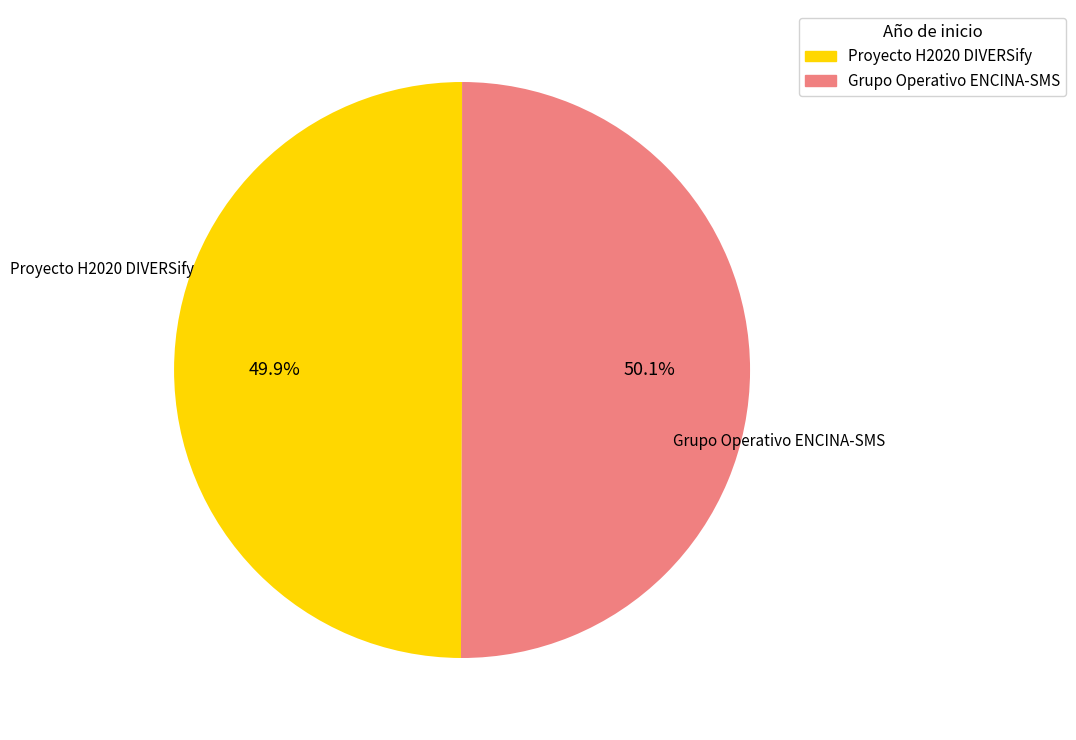

Approximately how many times larger is the value at Grupo Operativo ENCINA-SMS compared to Proyecto H2020 DIVERSify?

1.0